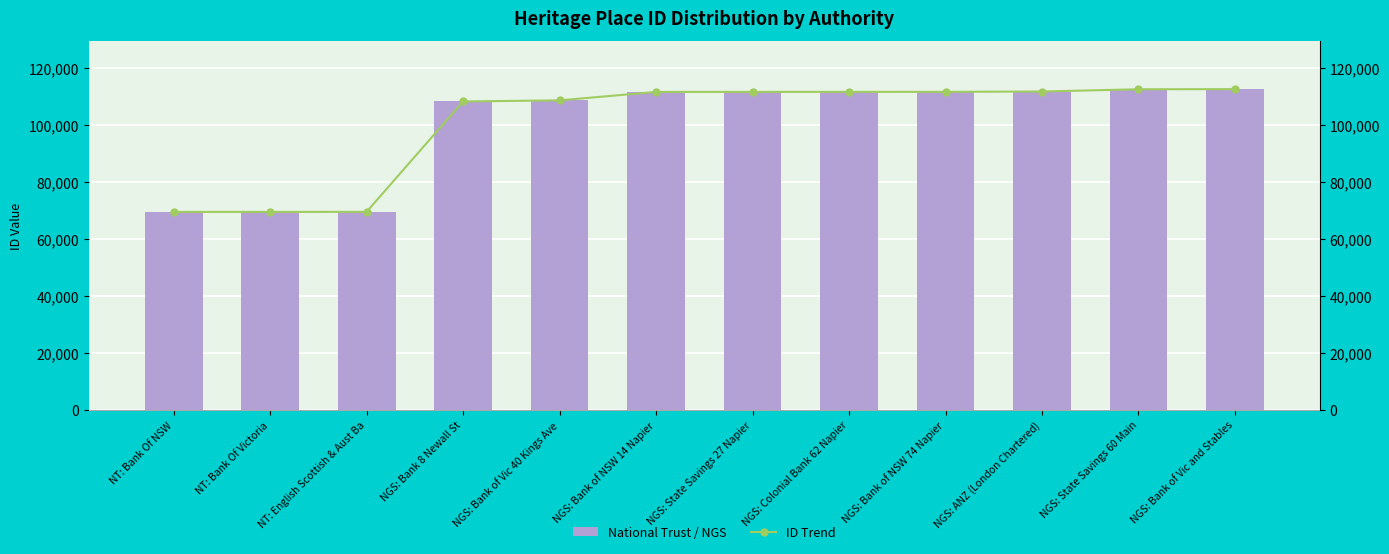

What is the maximum value for National Trust / NGS?

112515